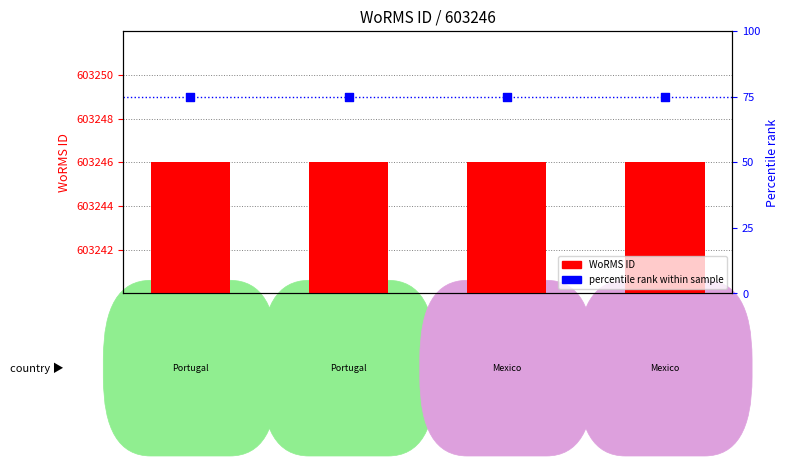

At how many categories does at least one series exceed 18143?

4